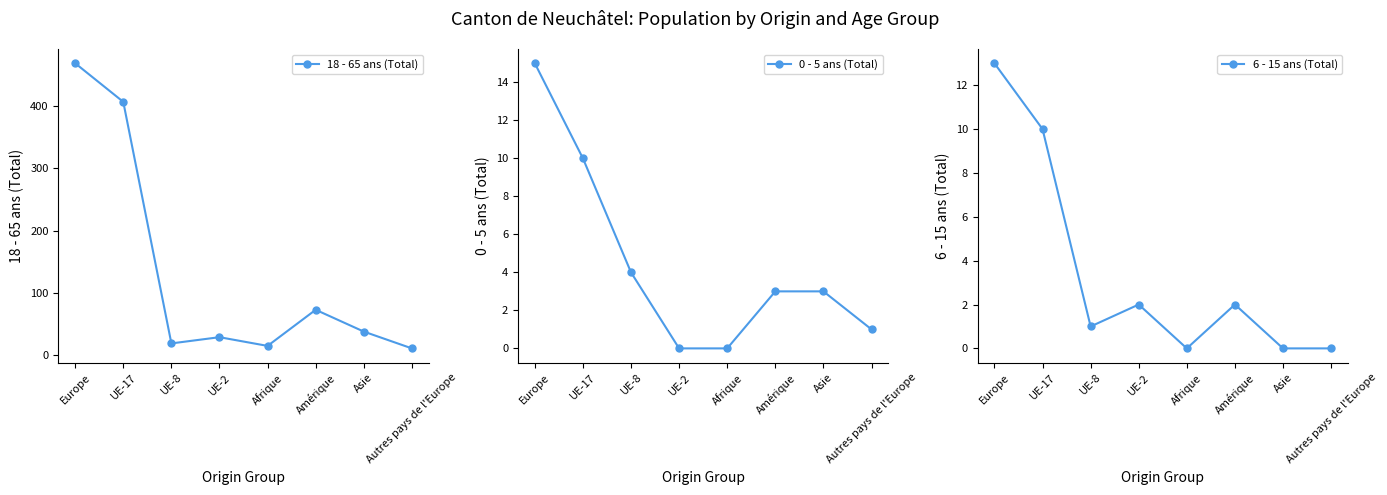

At which category does the chart reach its minimum across all series?

UE-2